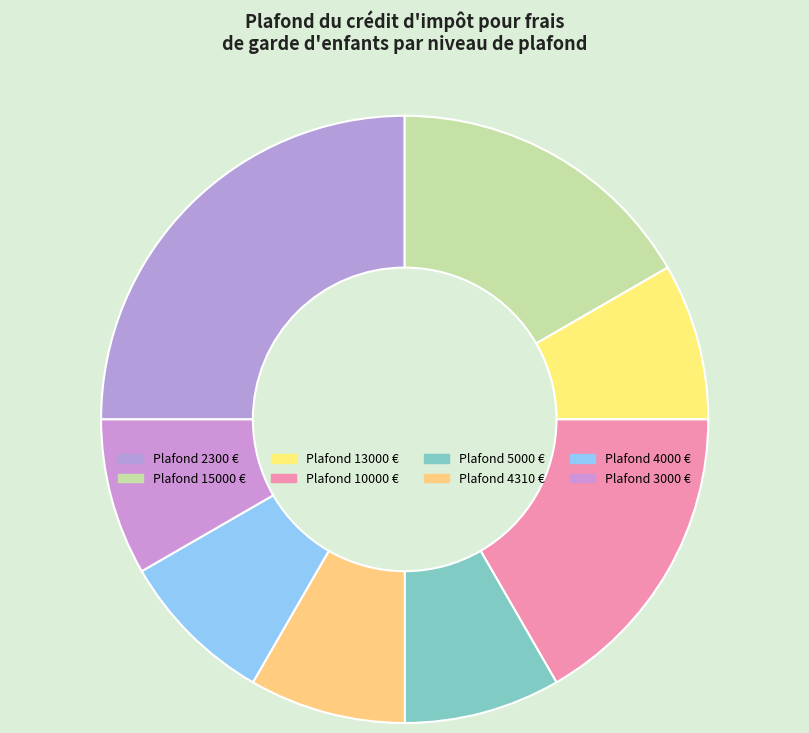

How many slices are in this pie chart?

8